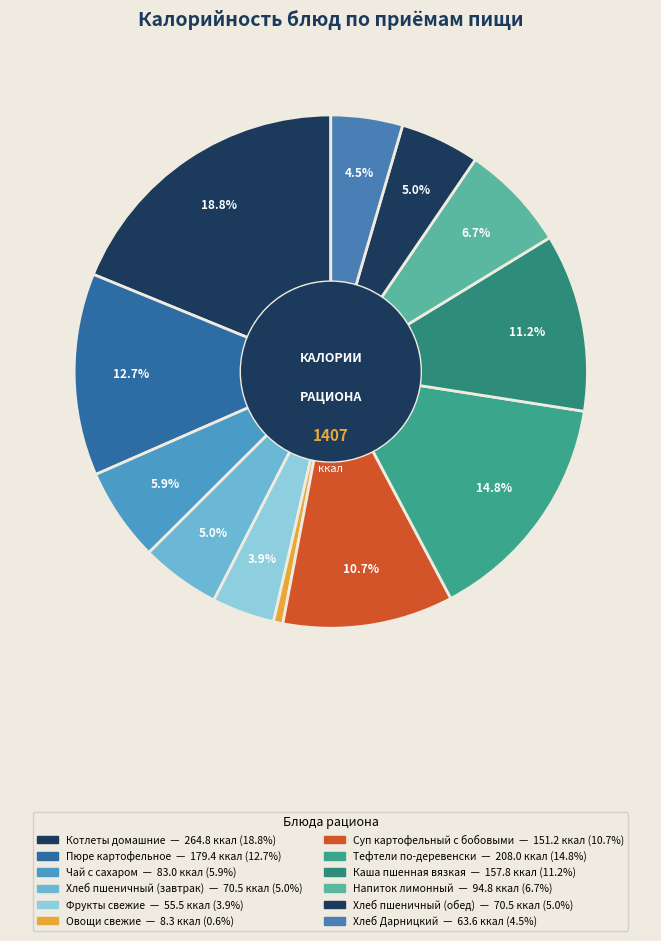

Does any single category account for the majority?

No